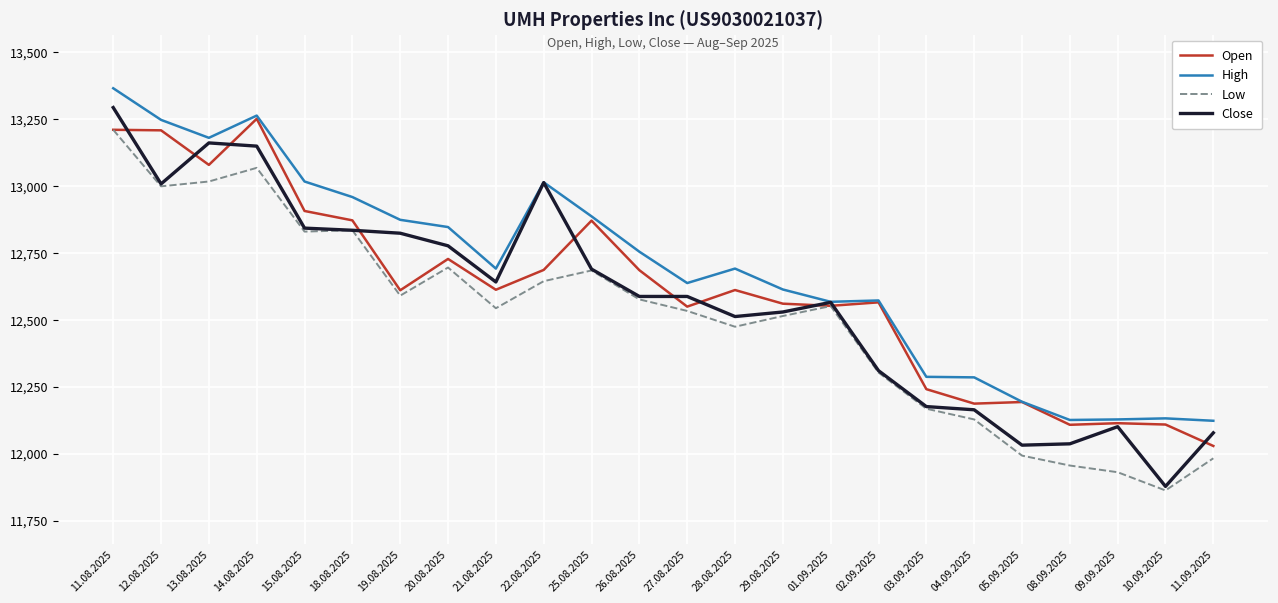

True or false: High has a value of 13364 at 11.08.2025.

True